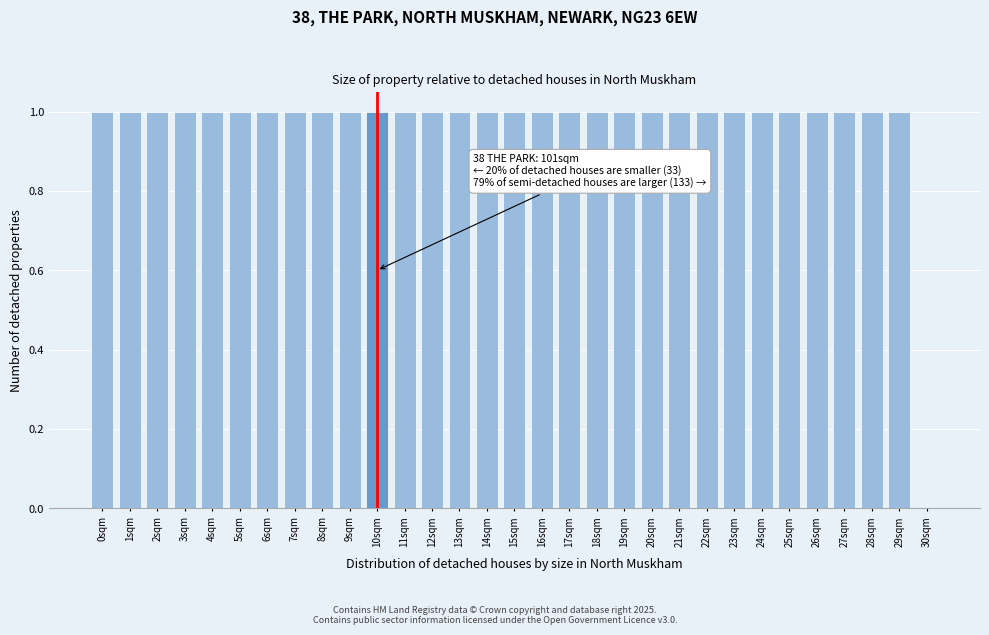

The chart shows a value of 1 at 21sqm. True or false?

True